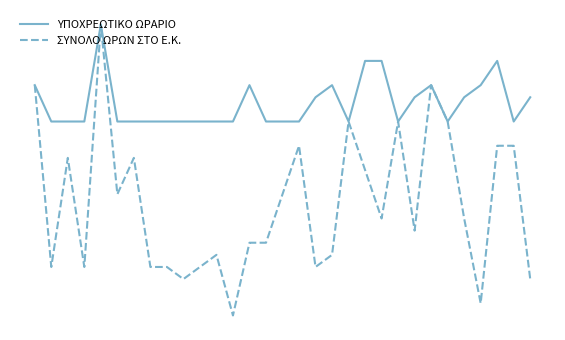

At how many categories does at least one series exceed 17?

31